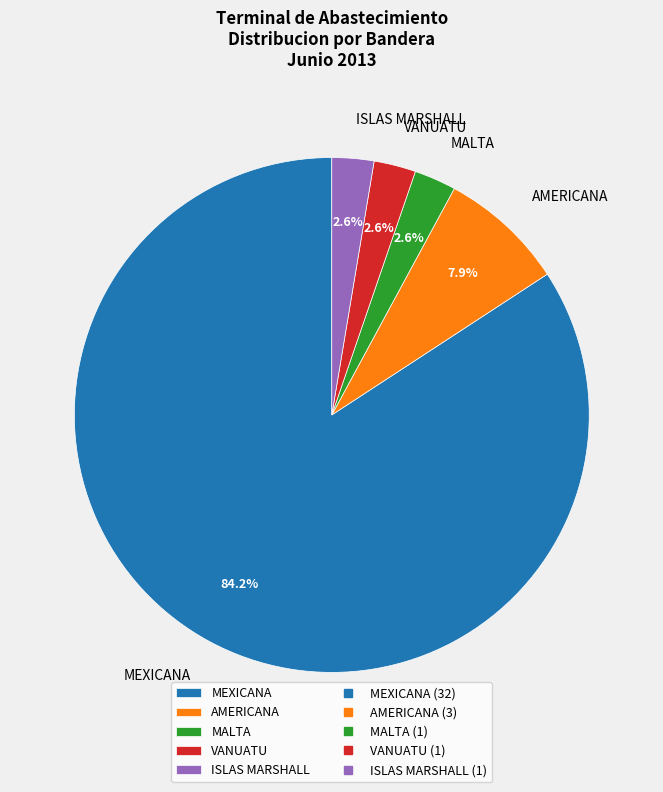

Which slice is the largest?

MEXICANA